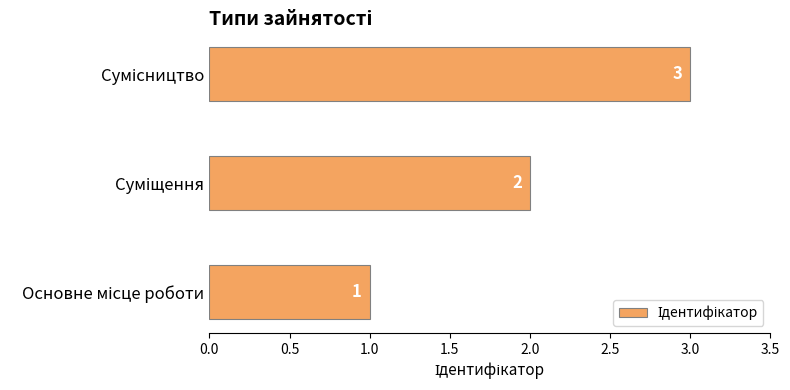

Count the values in the range 1 to 3.

3